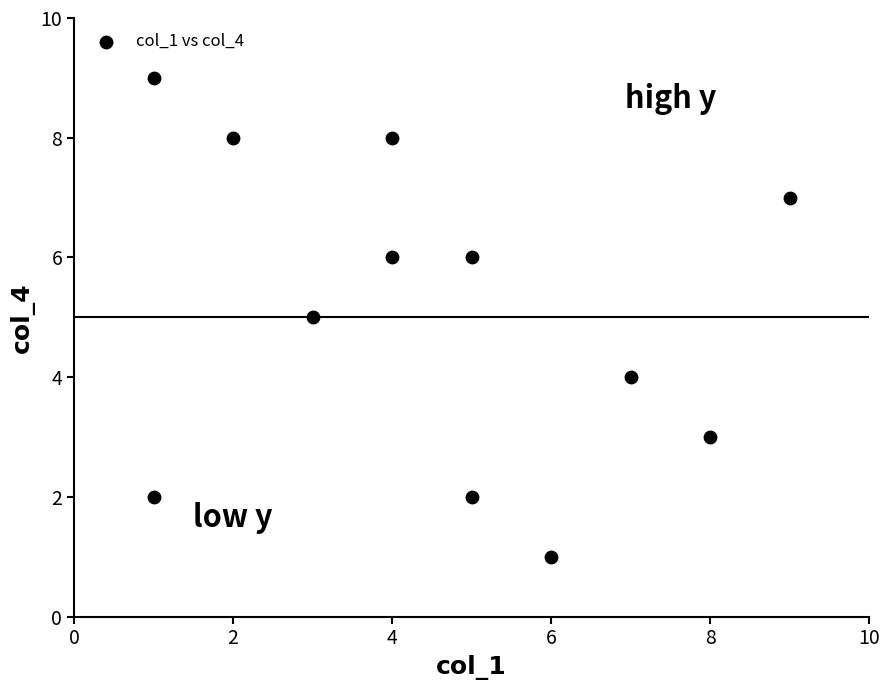

What is the average X value?

5